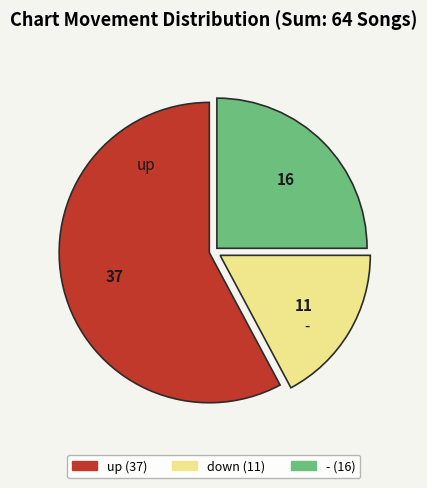

Is there a majority slice in this chart?

Yes